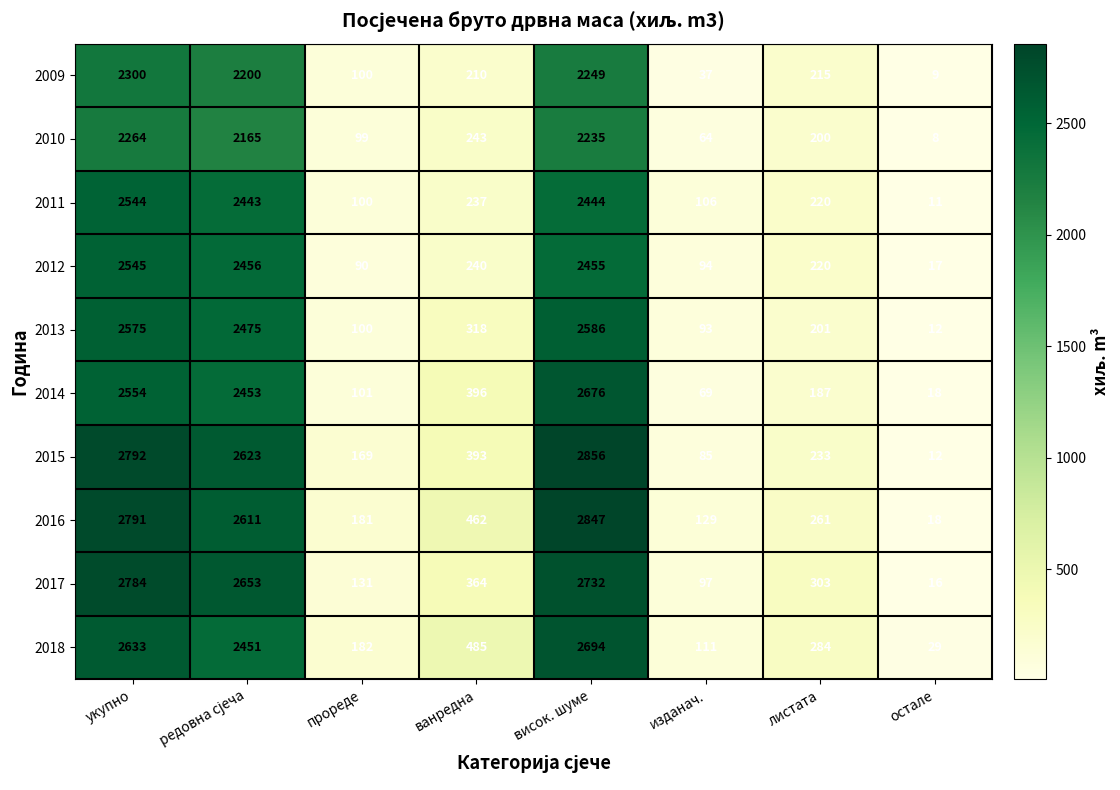

Where does the 2015 series first go above 393?

укупно